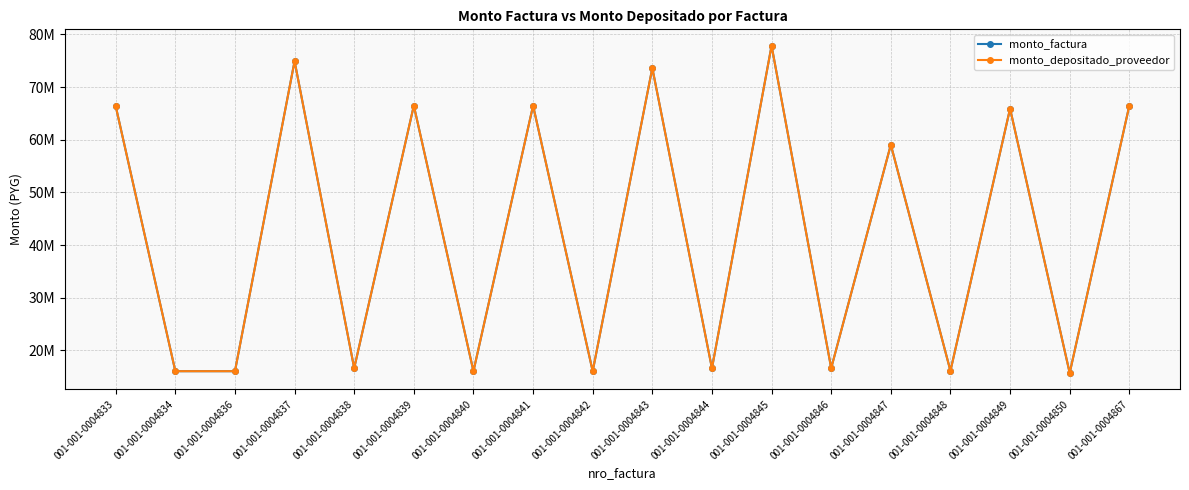

What is the lowest value of the monto_depositado_proveedor series?

15710300